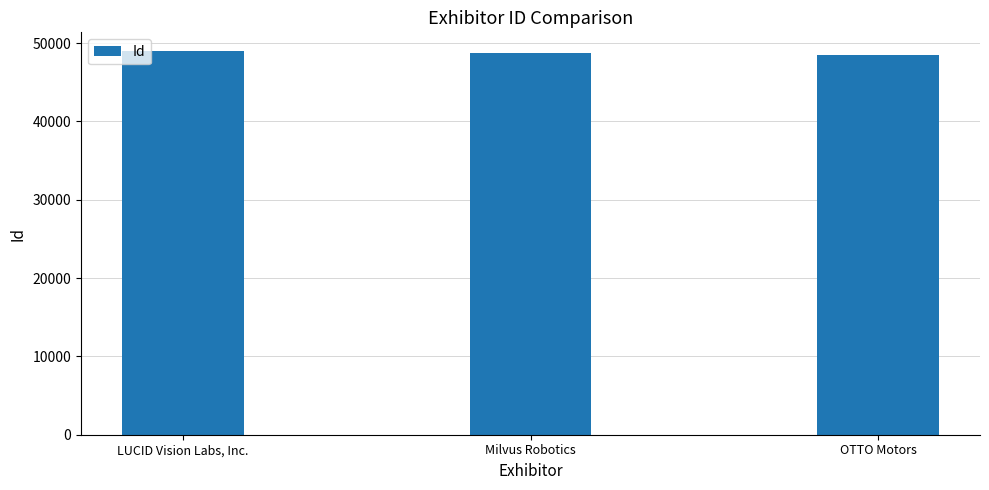

What is the sum of the values at Milvus Robotics and LUCID Vision Labs, Inc.?

97695